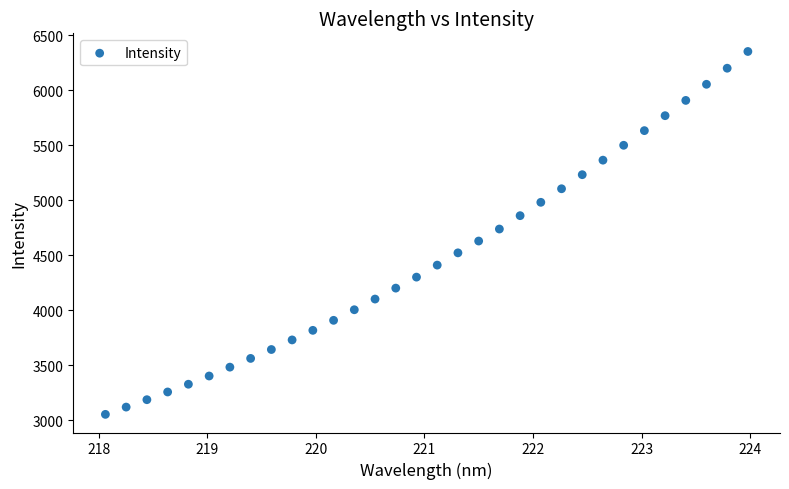

What is the range of X values (max minus min)?

5.9